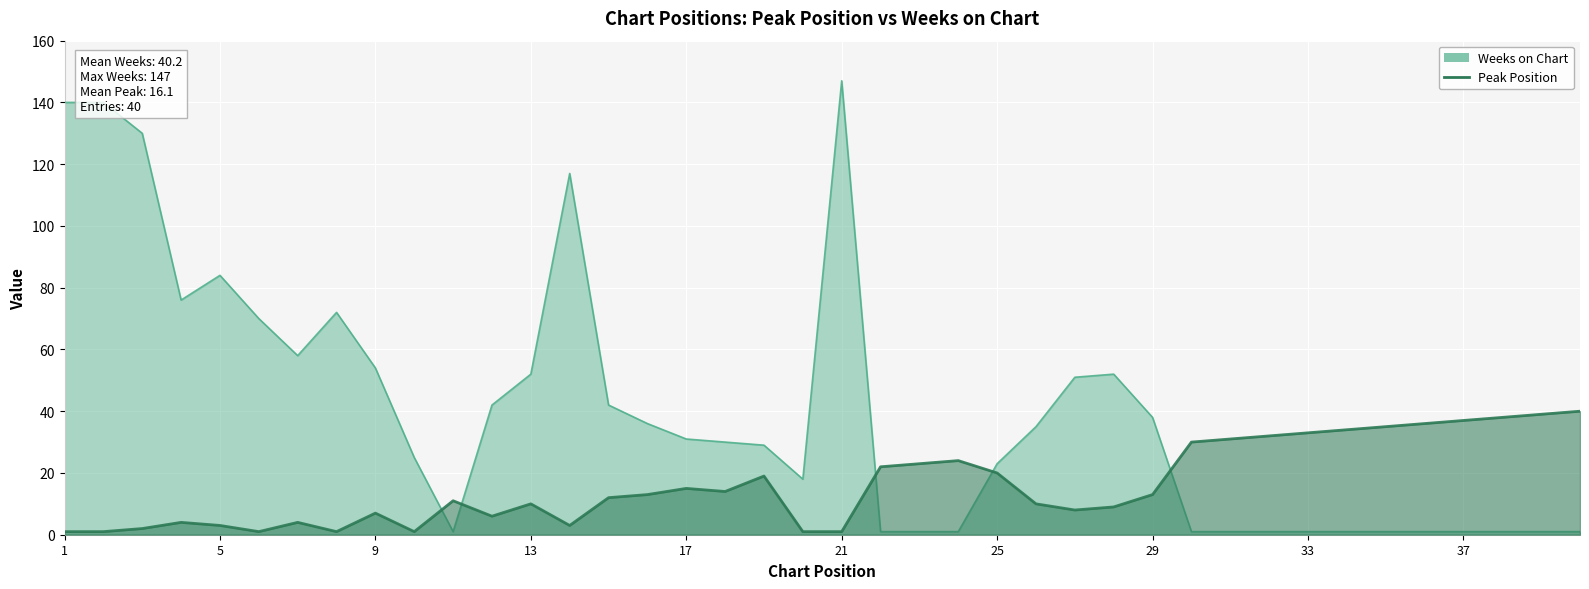

What is the highest value of the Peak Position series?

40